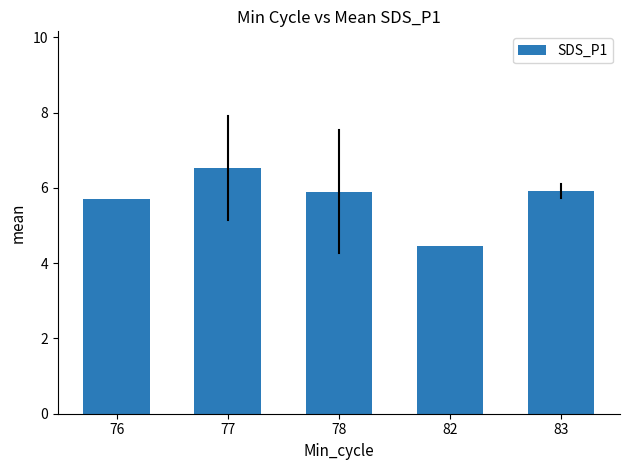

What is the change in value from 77 to 78?

-0.6